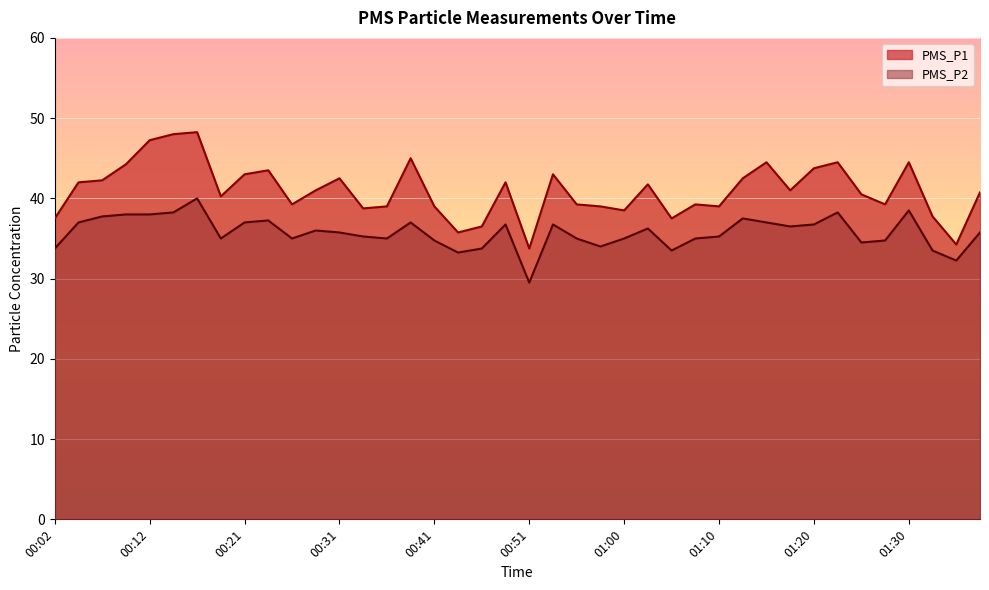

At how many categories does at least one series exceed 41?

18